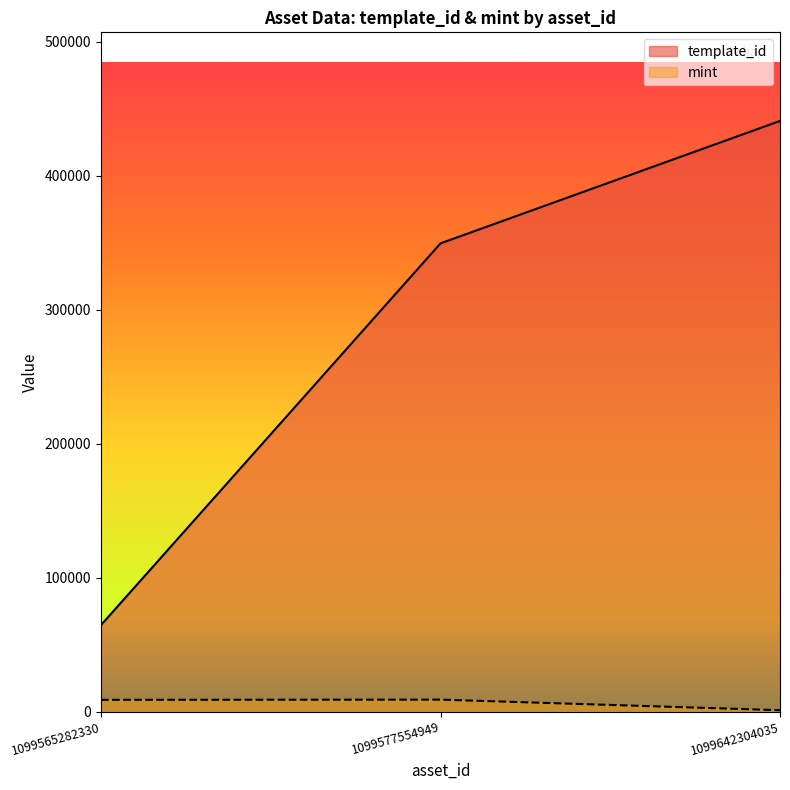

What is the value of the mint point at the 2nd from the left?

8990